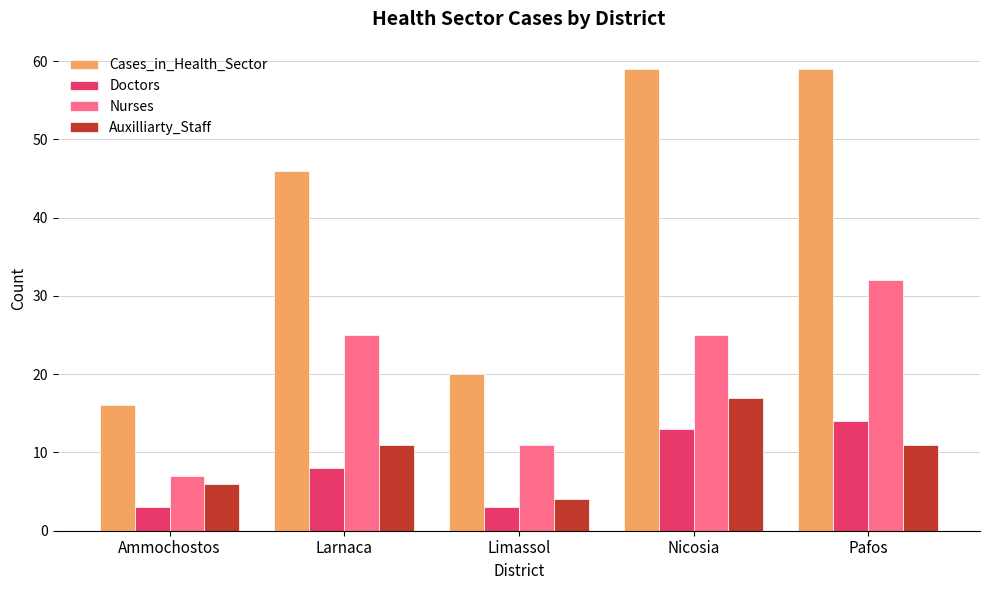

At how many categories does at least one series exceed 13?

5